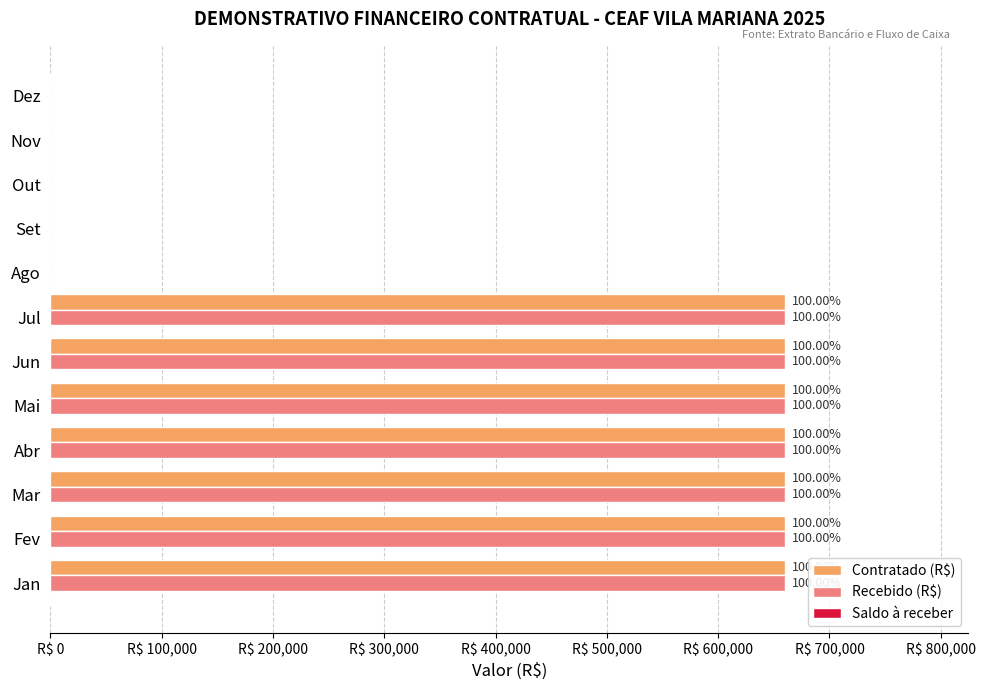

Reading left to right, list all the values displayed in this chart.

Contratado (R$): 659727.0	659727.0	659727.0	659727.0	659727.0	659727.0	659727.0	0.0	0.0	0.0	0.0	0.0
Recebido (R$): 659727.0	659727.0	659727.0	659727.0	659727.0	659727.0	659727.0	0.0	0.0	0.0	0.0	0.0
Saldo à receber: 0.3	0.3	0.3	0.3	0.3	0.3	0.3	0.3	0.3	0.3	0.3	0.3